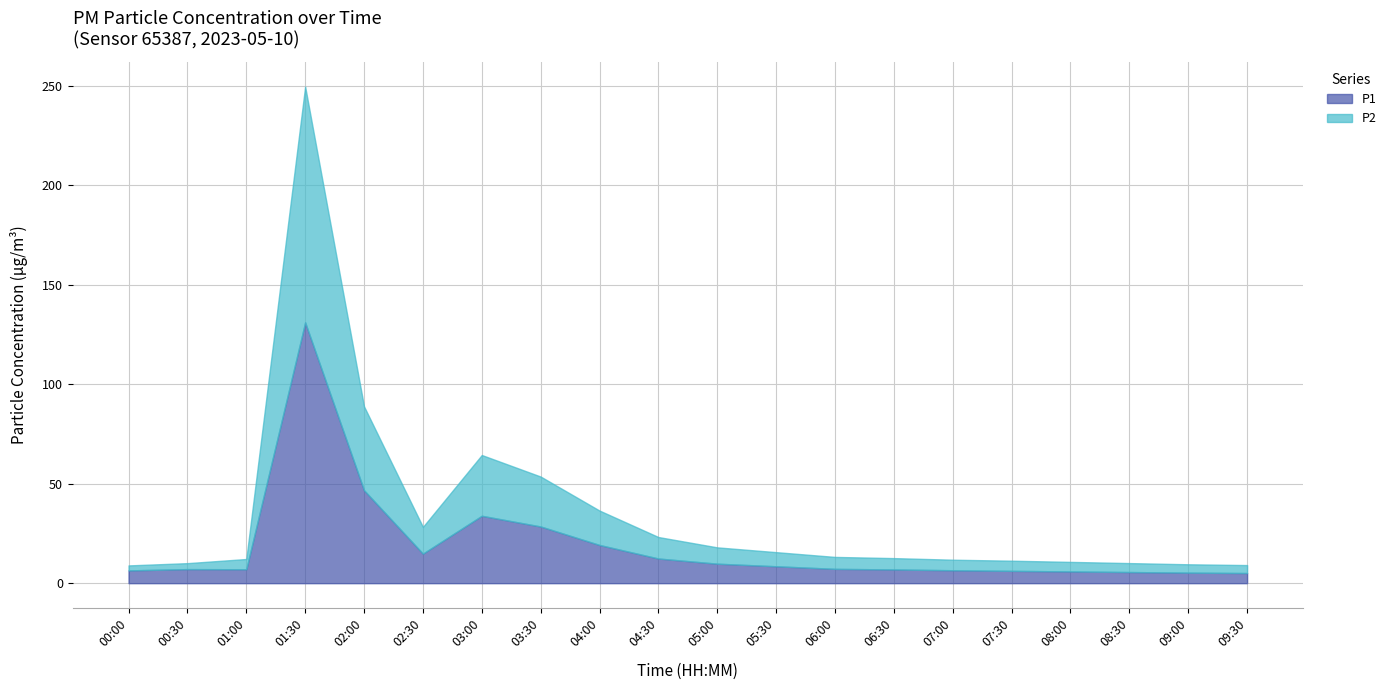

Is it true that P1 equals 8.8 at 09:00?

False